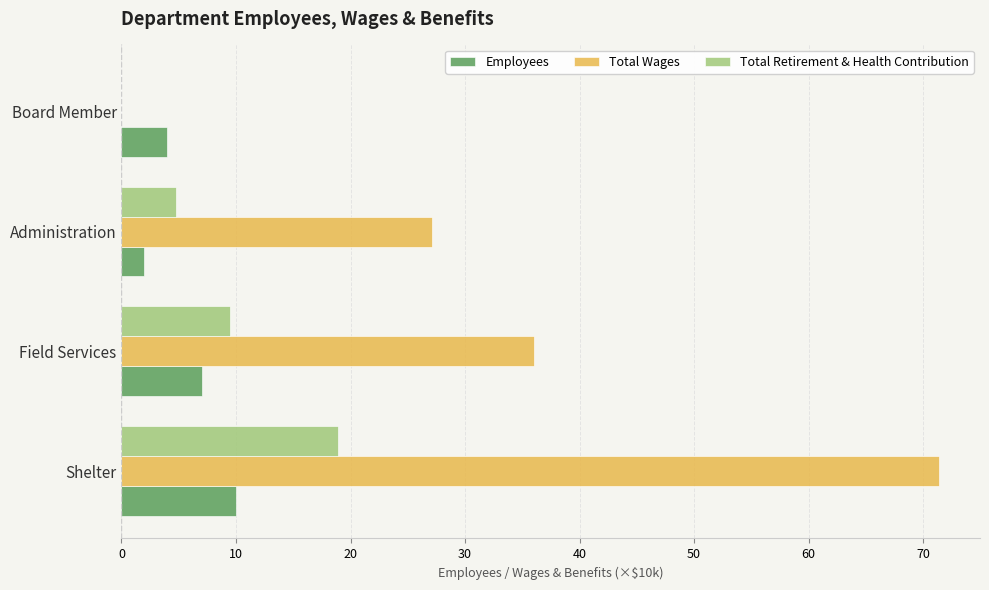

What is the maximum value for Employees?

10.0